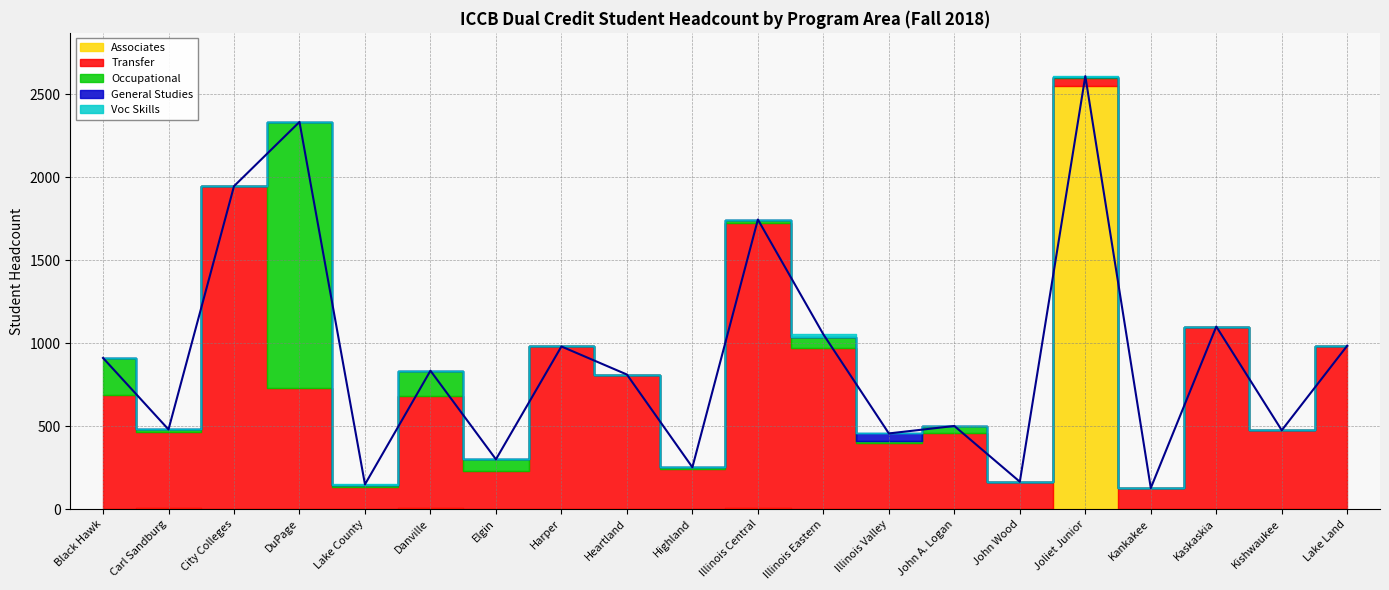

Which series has the widest spread of values?

Associates